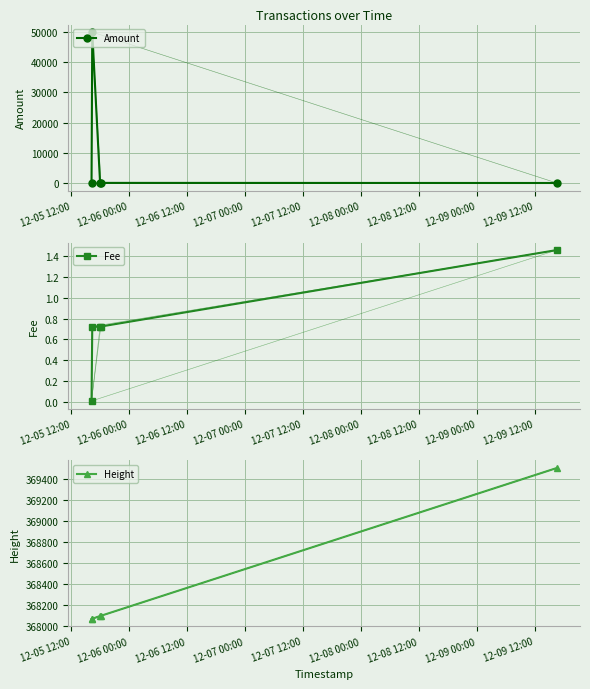

What is the maximum value for Amount?

50000